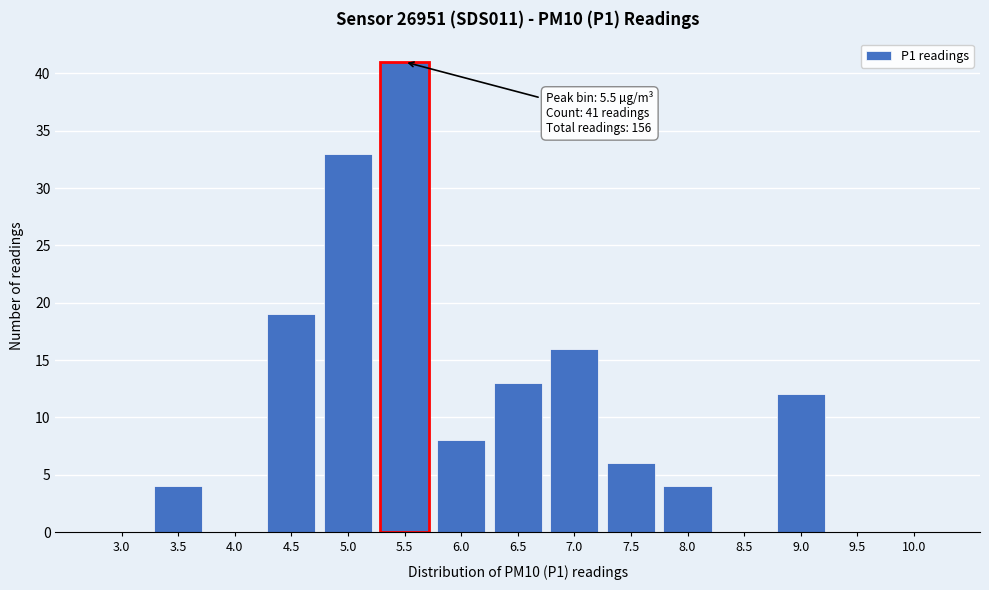

Reading right to left, extract all data points from this chart.

10.0=0	9.5=0	9.0=12	8.5=0	8.0=4	7.5=6	7.0=16	6.5=13	6.0=8	5.5=41	5.0=33	4.5=19	4.0=0	3.5=4	3.0=0